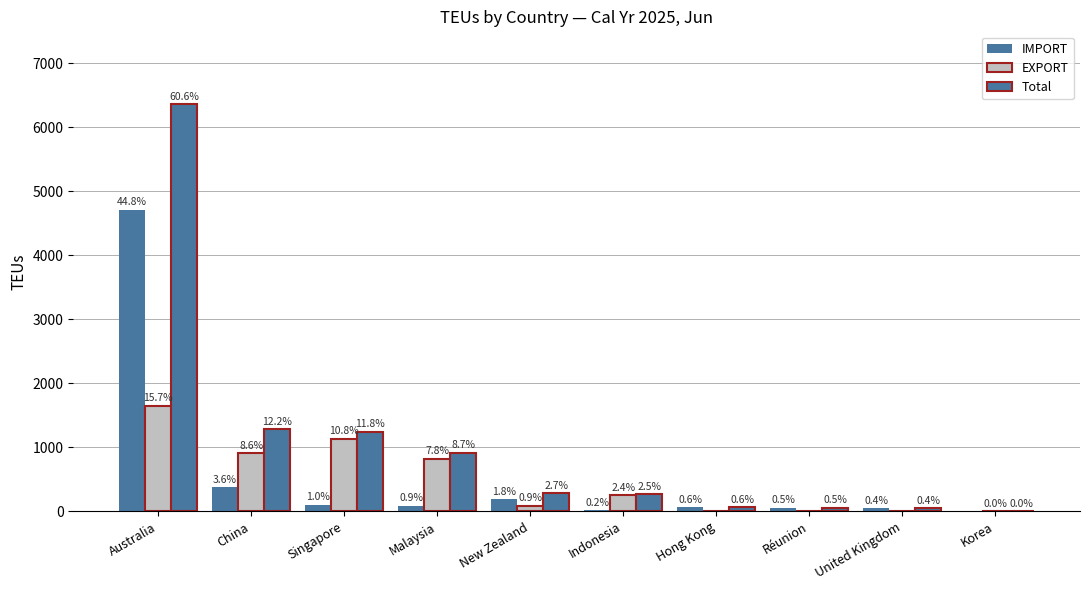

Rank the series at United Kingdom from highest to lowest value.

IMPORT, Total, EXPORT